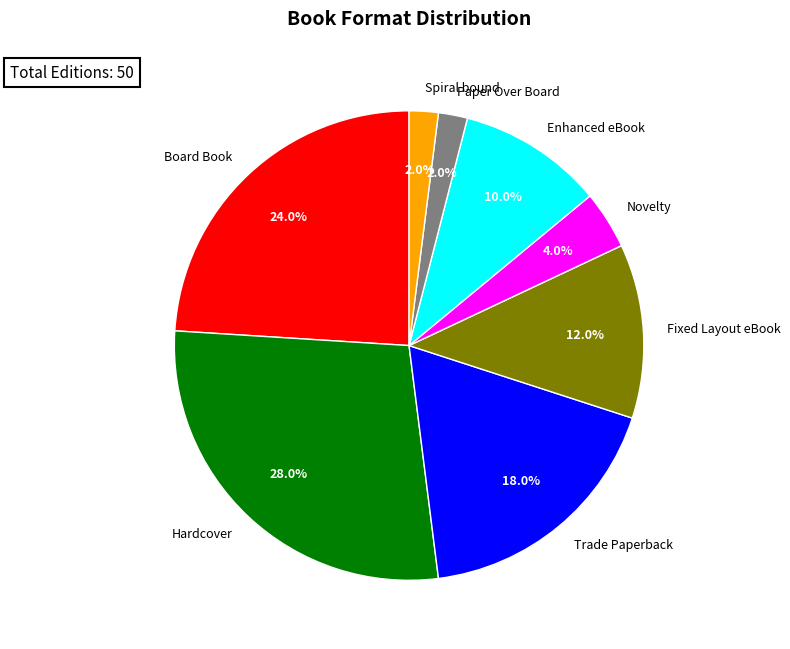

Approximately how many times larger is the value at Novelty compared to Spiral bound?

2.0